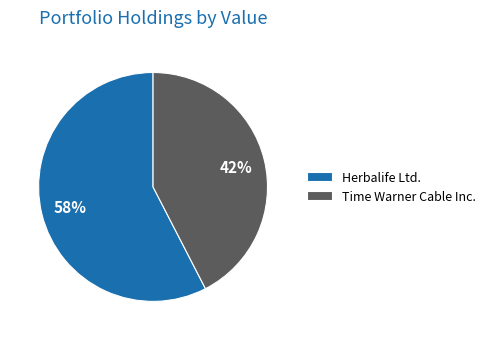

Which slice is the smallest?

Time Warner Cable Inc.